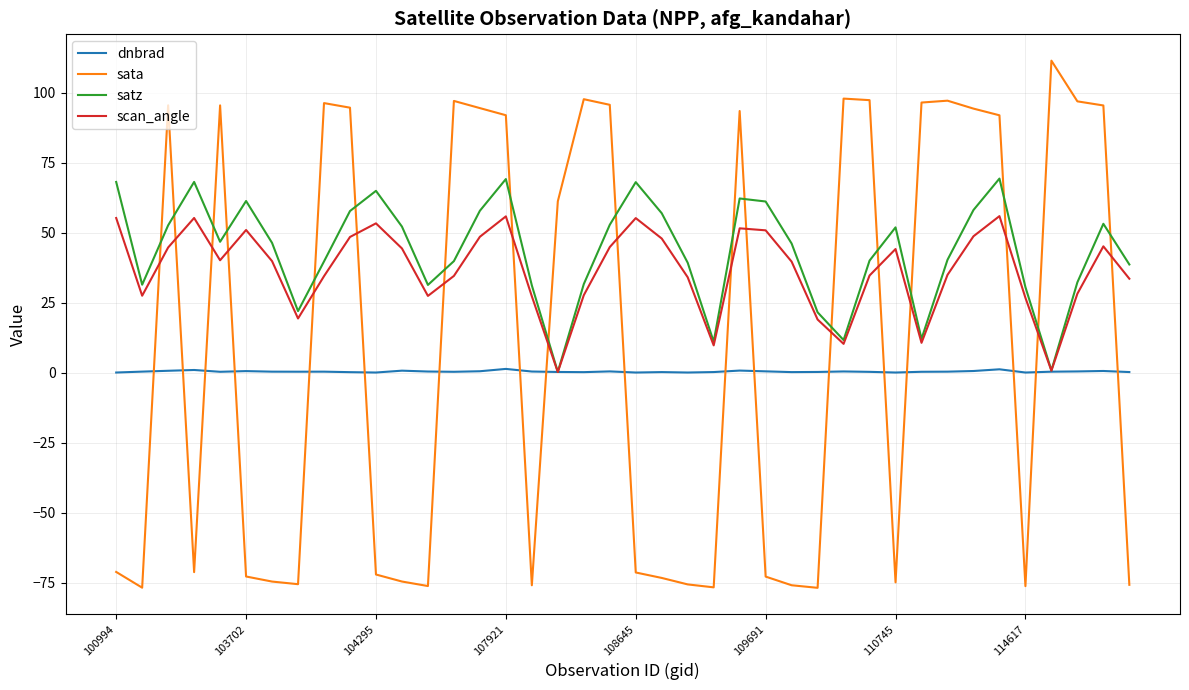

List the series in order of their overall mean, lowest first.

dnbrad, sata, scan_angle, satz